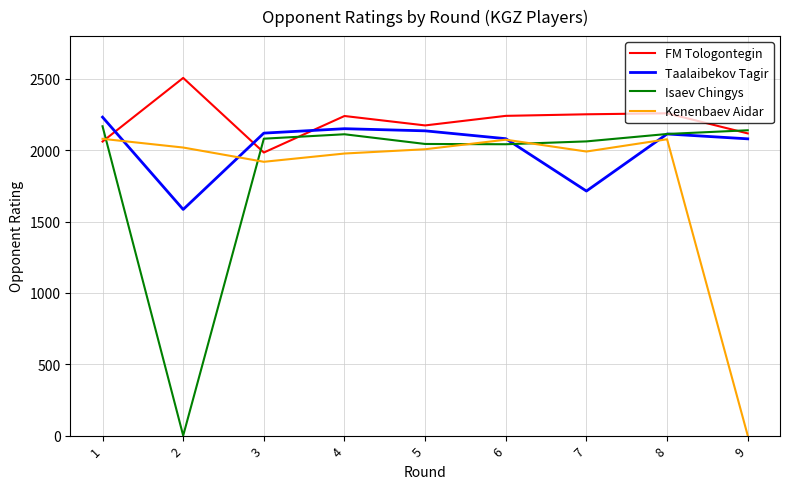

Read the FM Tologontegin value at 1.

2061